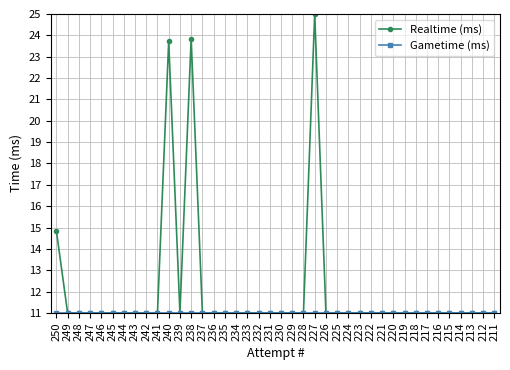

How many distinct data groups are displayed?

2